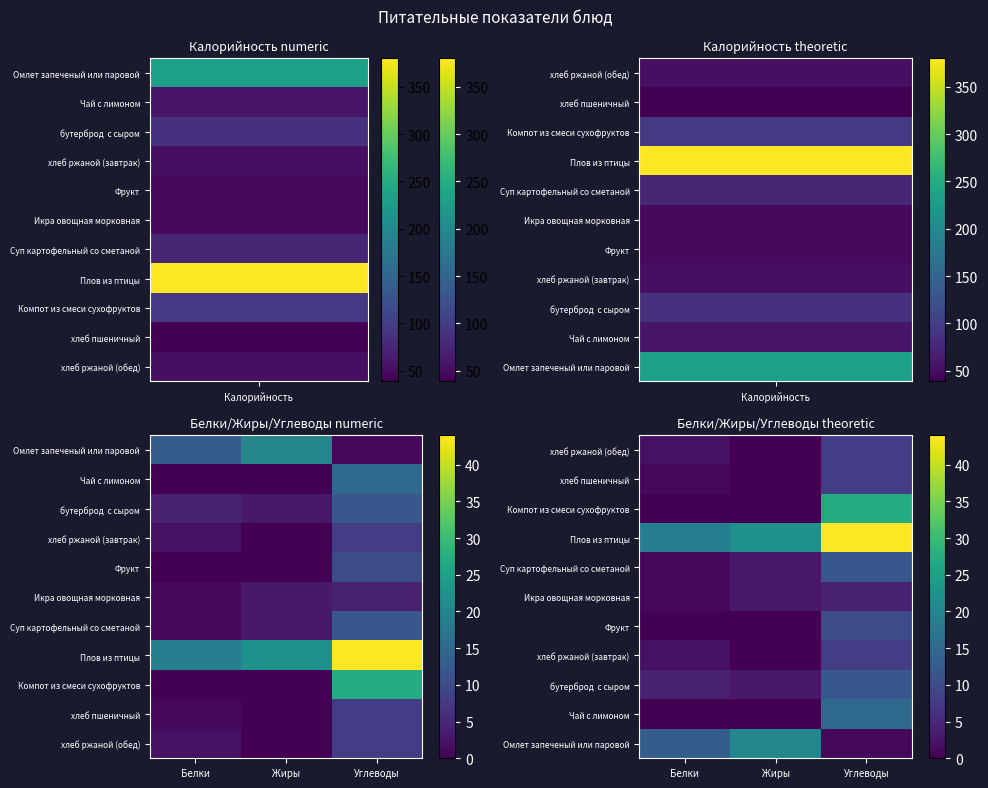

How many series are shown in this chart?

11